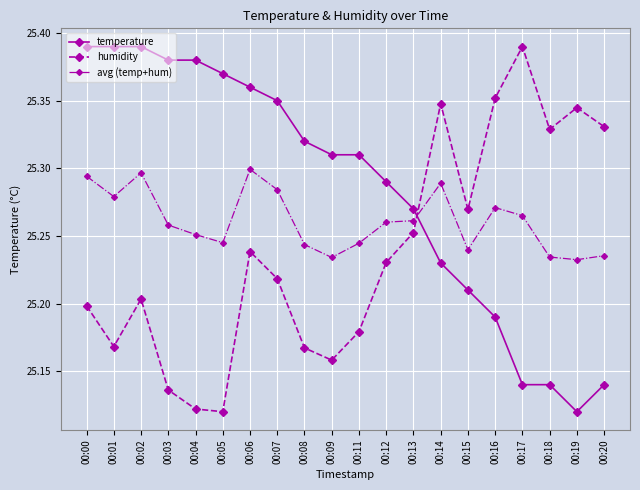

True or false: humidity has more than 0 interior local peaks.

True